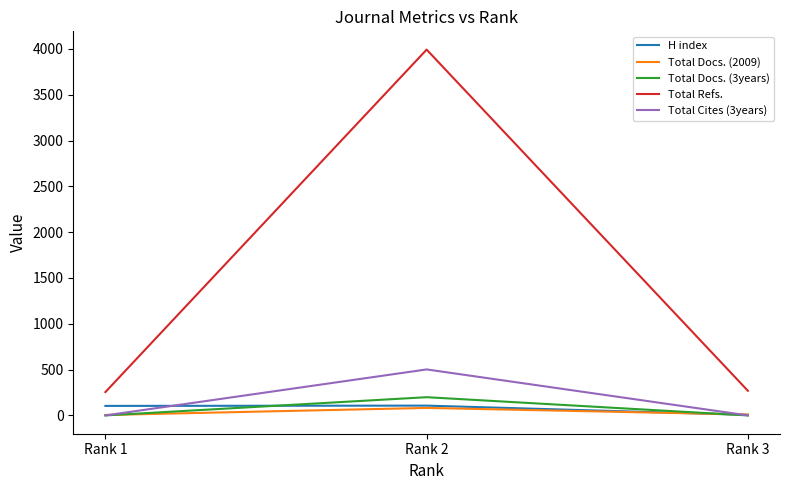

At which label does Total Cites (3years) reach its peak?

Rank 2